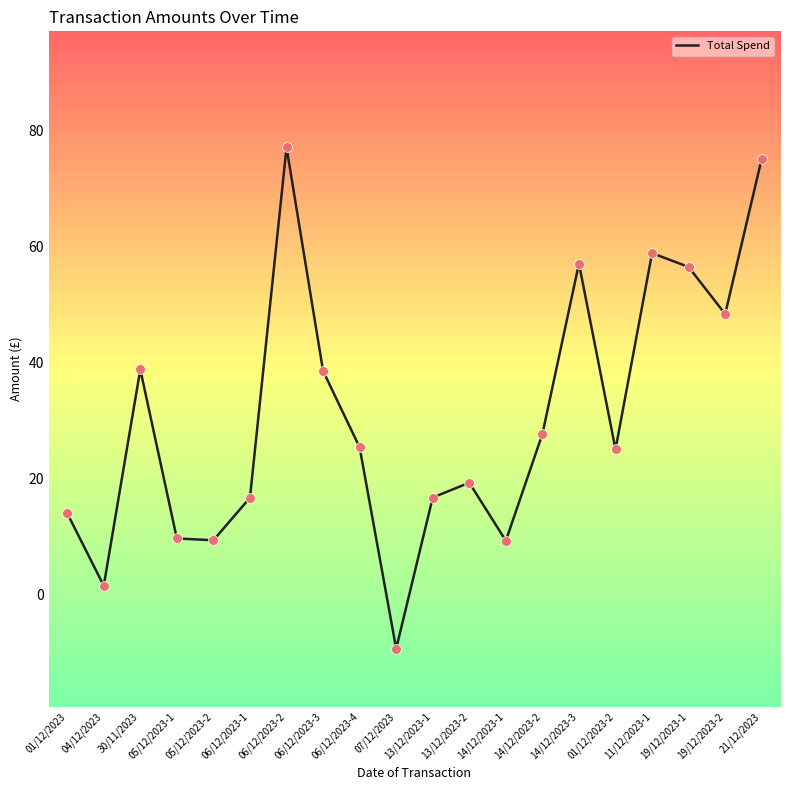

Which has a higher value, 05/12/2023-1 or 30/11/2023?

30/11/2023